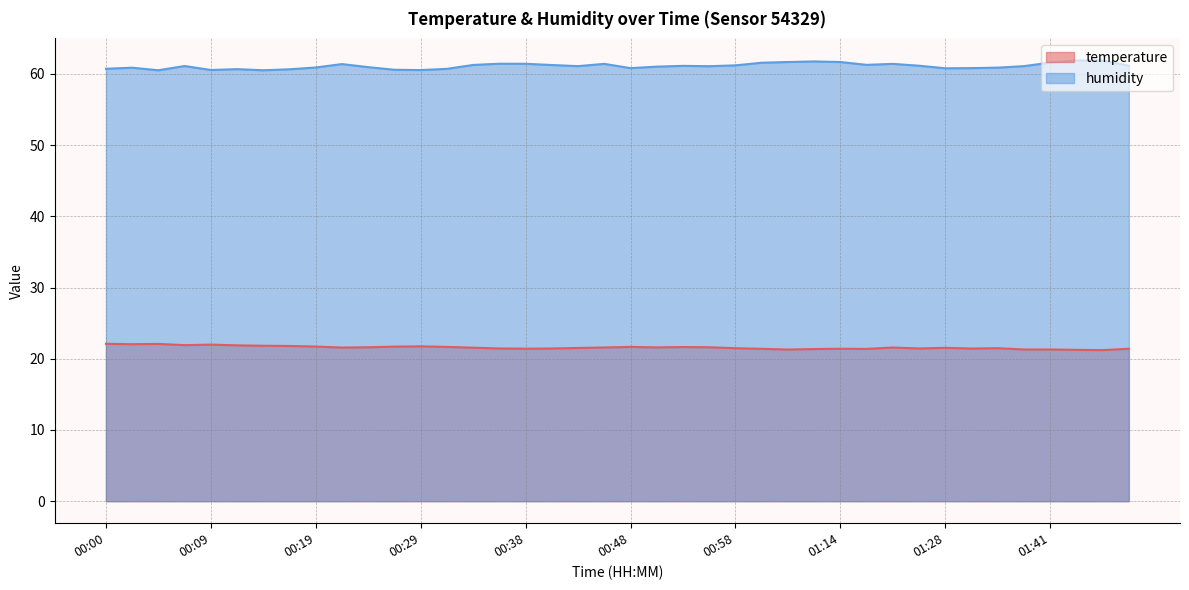

How many lines are shown in the chart?

2